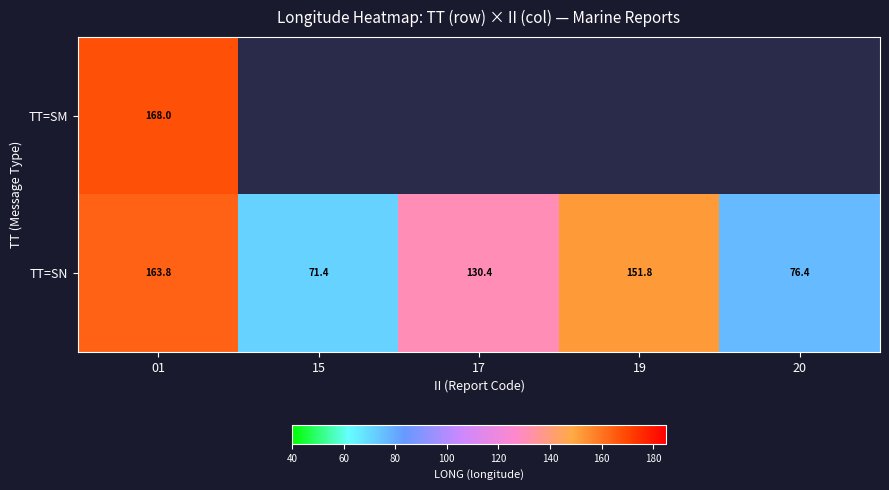

List the labels in order of TT=SN value, smallest first.

15, 20, 17, 19, 01